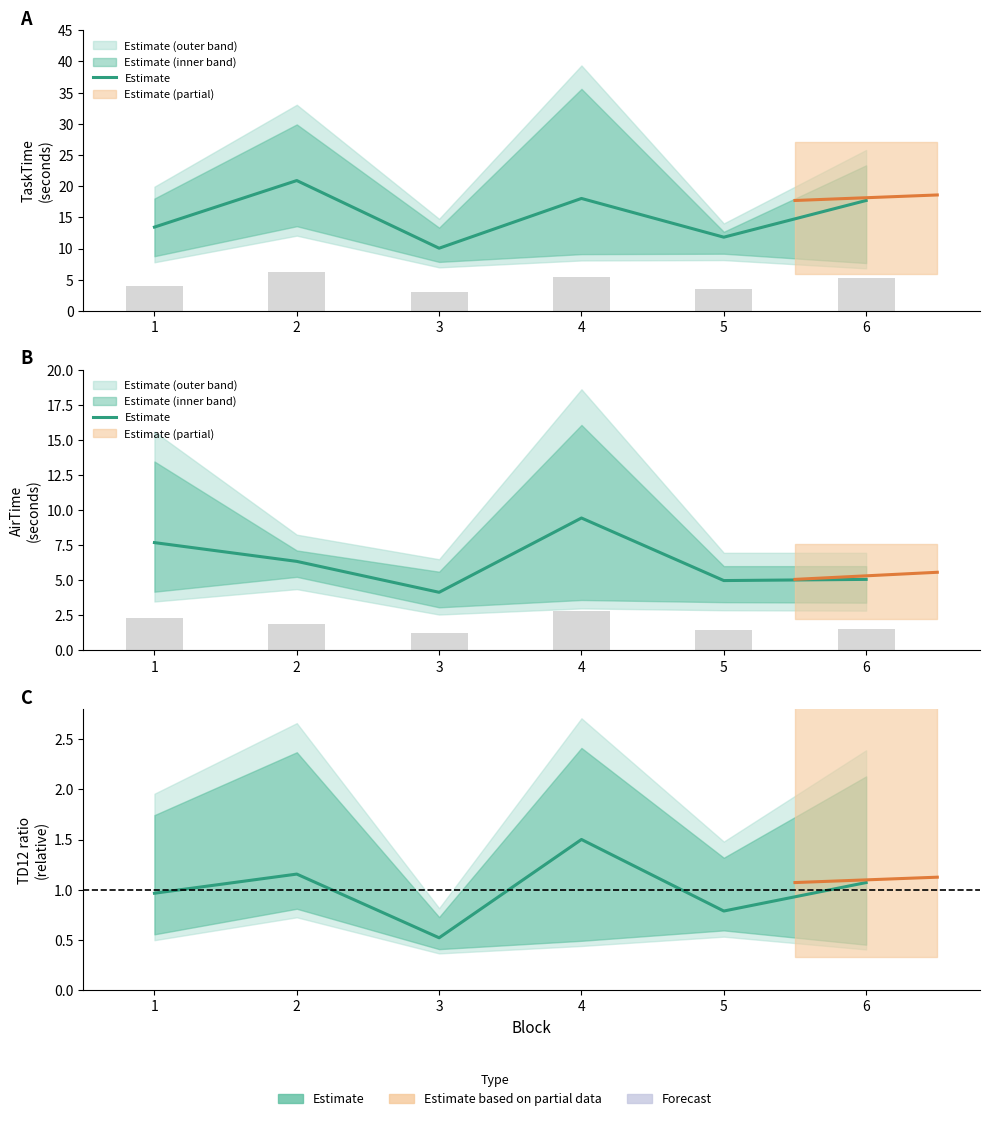

What is the difference between the values at 3 and 5?

0.3